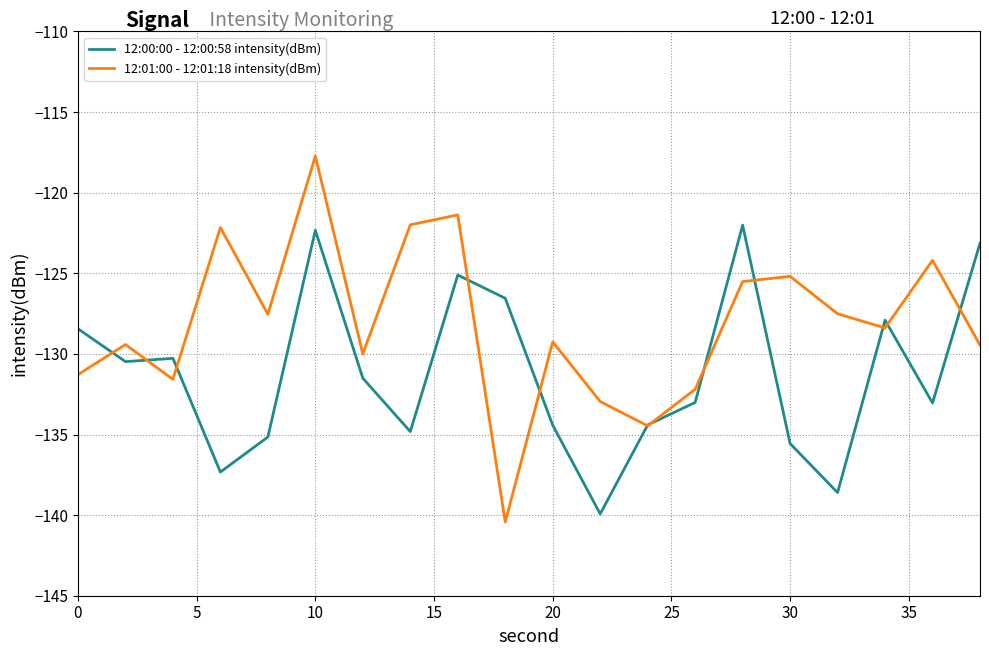

What is the maximum value for 12:00:00 - 12:00:58 intensity(dBm)?

-122.0